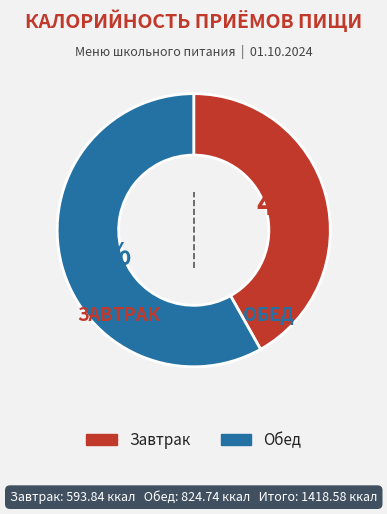

Is the sum of Завтрак and Обед greater than half?

Yes